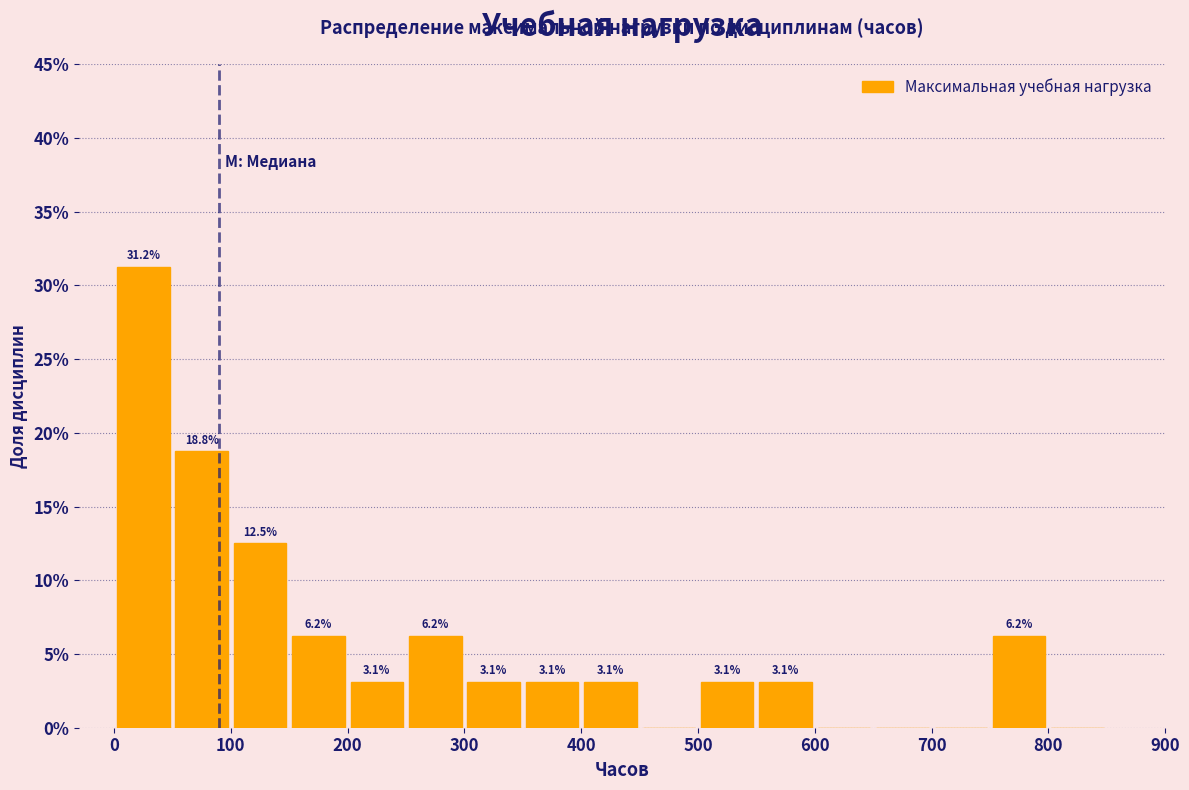

Over which range of the x-axis is the bar tallest?

0 to 50